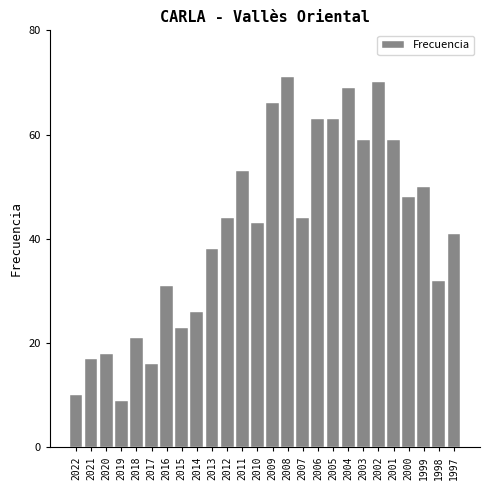

Reading left to right, list all the values displayed in this chart.

10	17	18	9	21	16	31	23	26	38	44	53	43	66	71	44	63	63	69	59	70	59	48	50	32	41